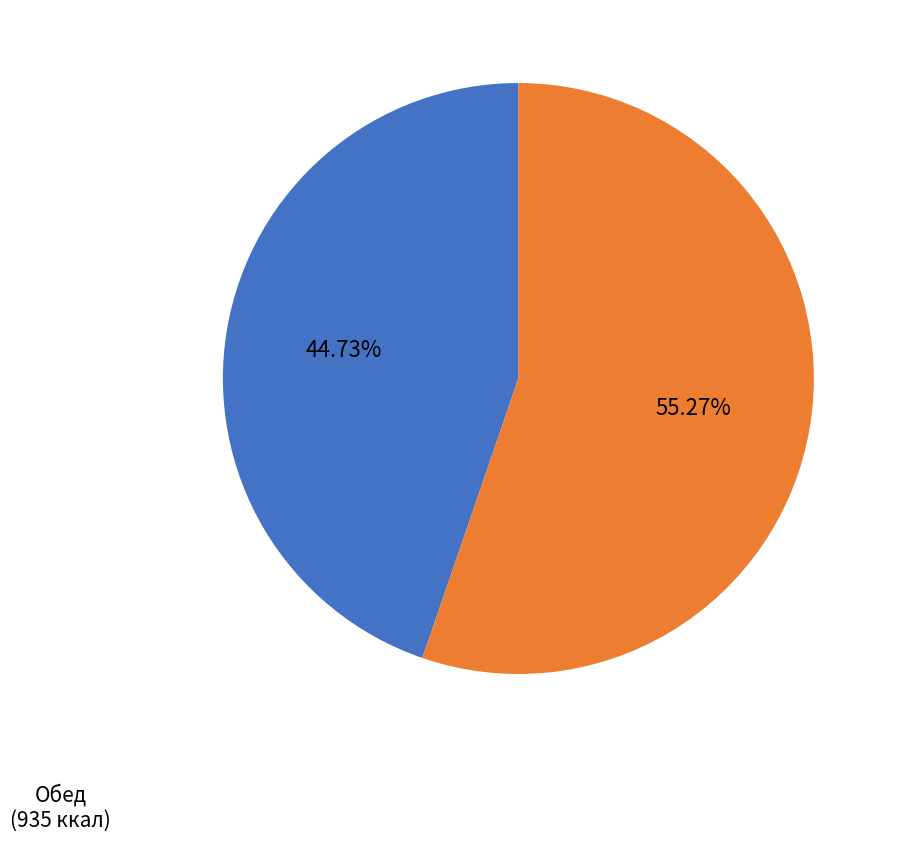

Which category has the biggest portion of the pie?

Обед